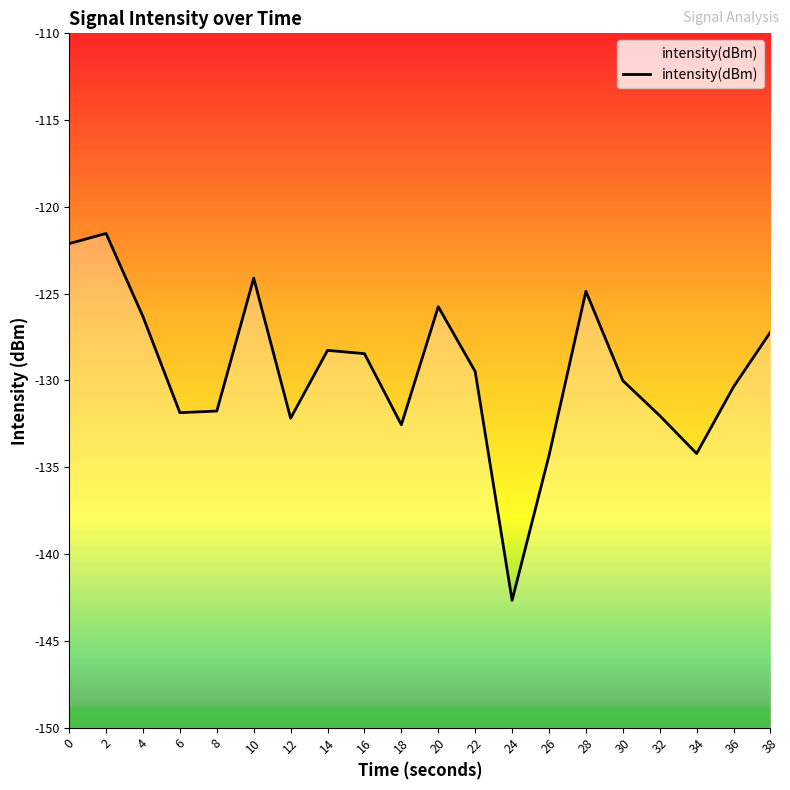

What is the value of the 15th point from the left?

-124.9